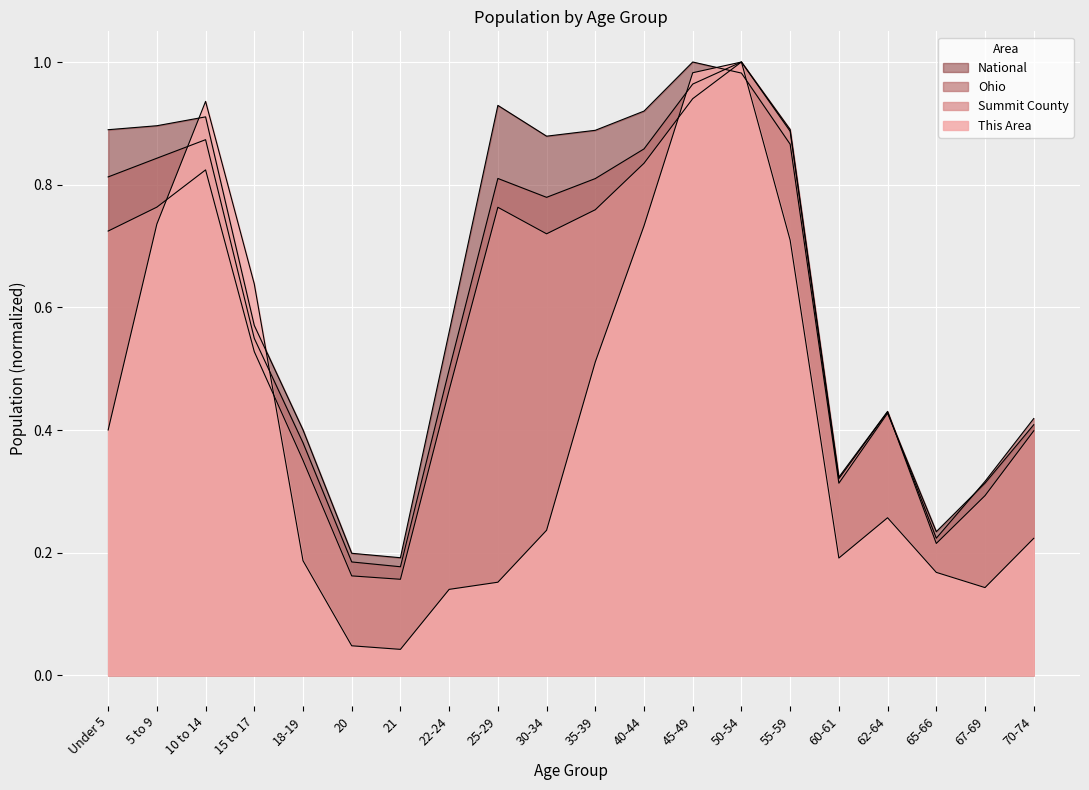

How many lines are shown in the chart?

4